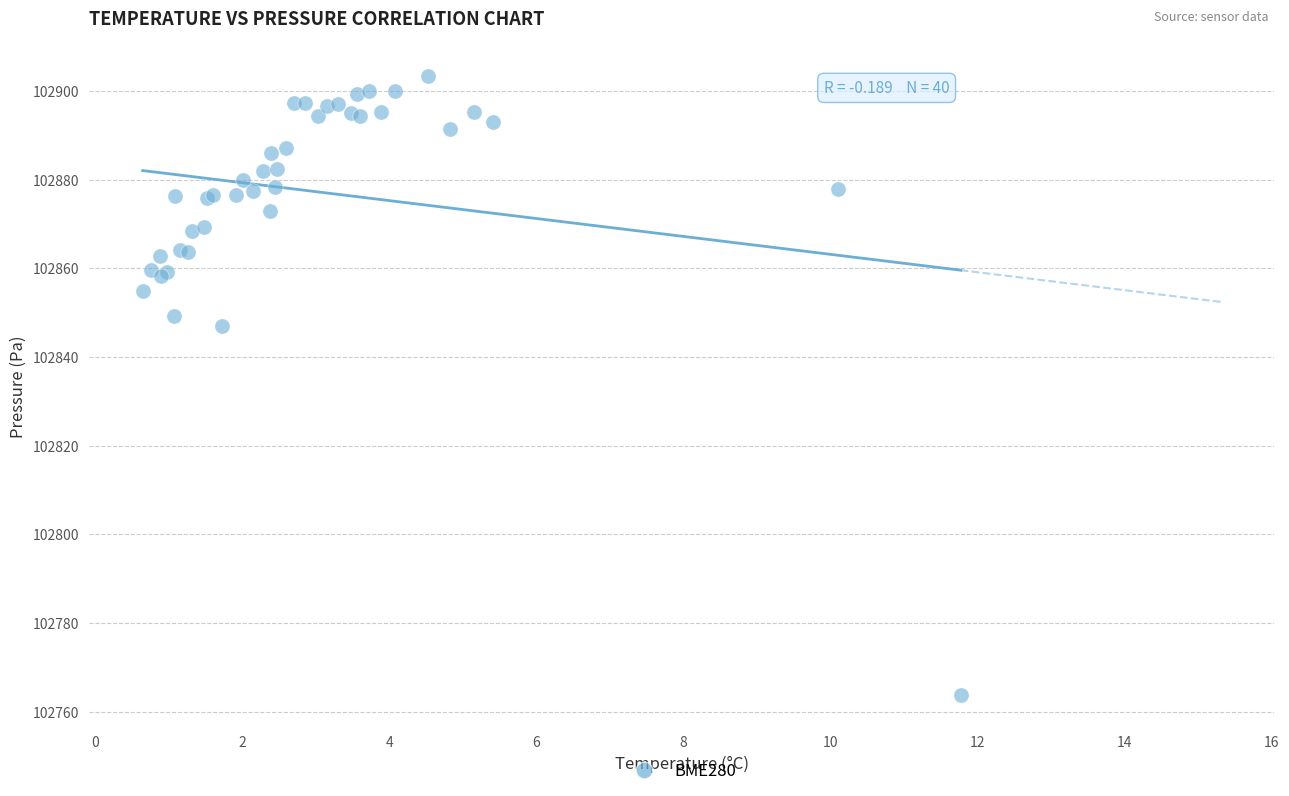

What Y value in the scatter plot is closest to 102833?

102847.0